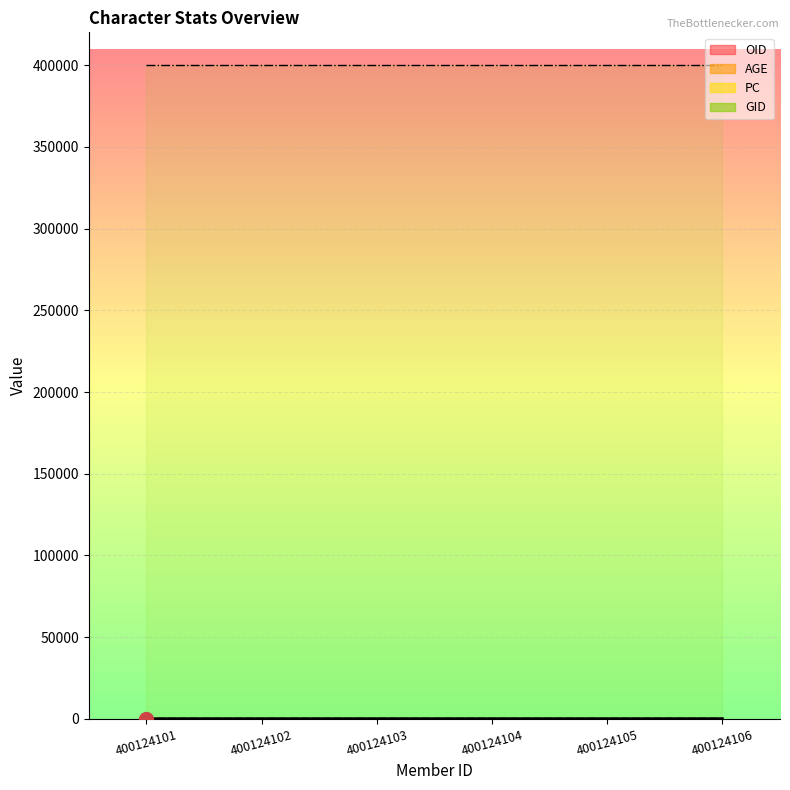

What is the minimum value shown in the chart?

21